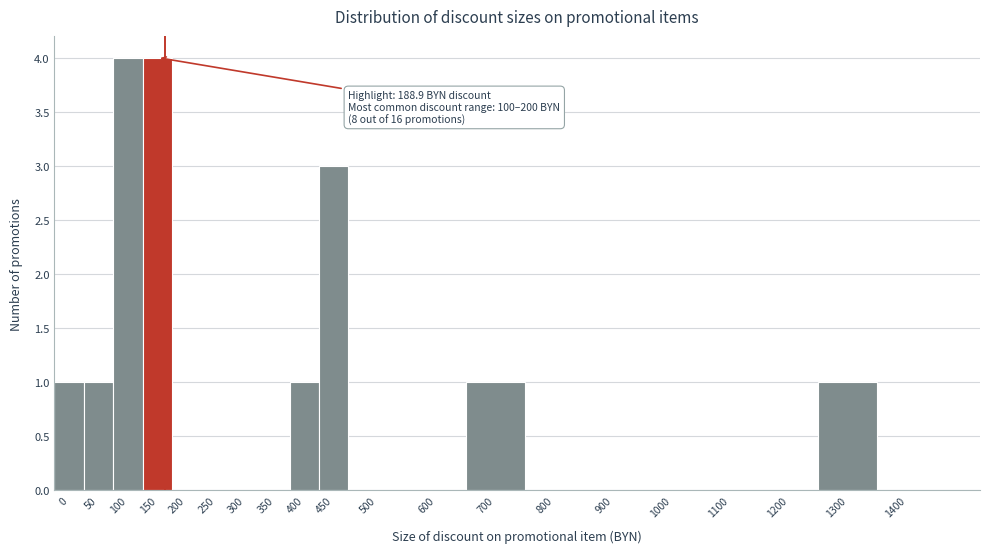

Reading left to right, extract all data points from this chart.

0=1	50=1	100=4	150=4	200=0	250=0	300=0	350=0	400=1	450=3	500=0	600=0	700=1	800=0	900=0	1000=0	1100=0	1200=0	1300=1	1400=0